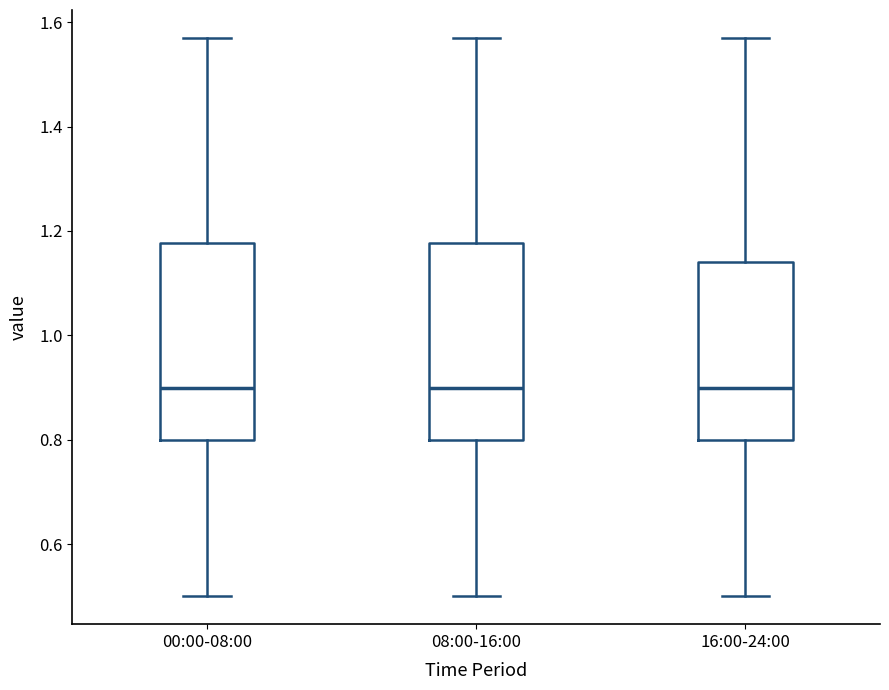

Reading left to right, read every box against the y-axis: the position of its median line, the range the box covers, and the ends of its whiskers. The values are not printed on the chart, so give them approximately, as read against the axis.

00:00-08:00: median 0.90, box 0.80 to 1.18, whiskers 0.50 to 1.58
08:00-16:00: median 0.90, box 0.80 to 1.18, whiskers 0.50 to 1.58
16:00-24:00: median 0.90, box 0.80 to 1.14, whiskers 0.50 to 1.58